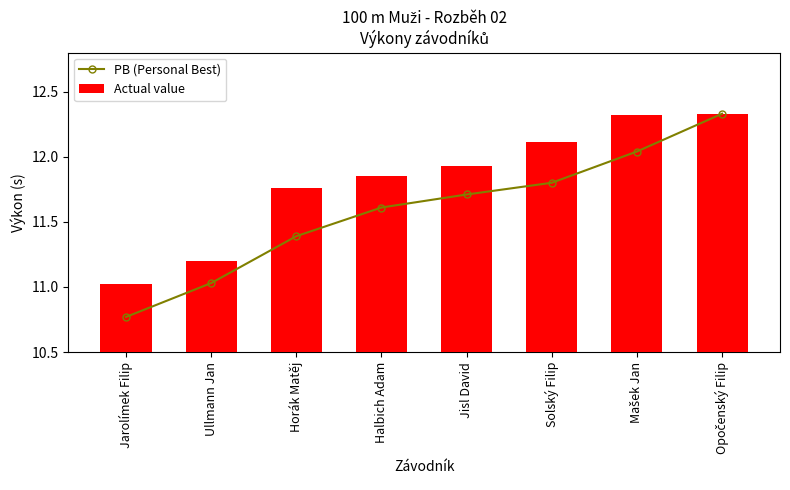

Reading right to left, list all the values displayed in this chart.

PB (Personal Best): 12.3	12.0	11.8	11.7	11.6	11.4	11.0	10.8
Actual value: 12.3	12.3	12.1	11.9	11.8	11.8	11.2	11.0